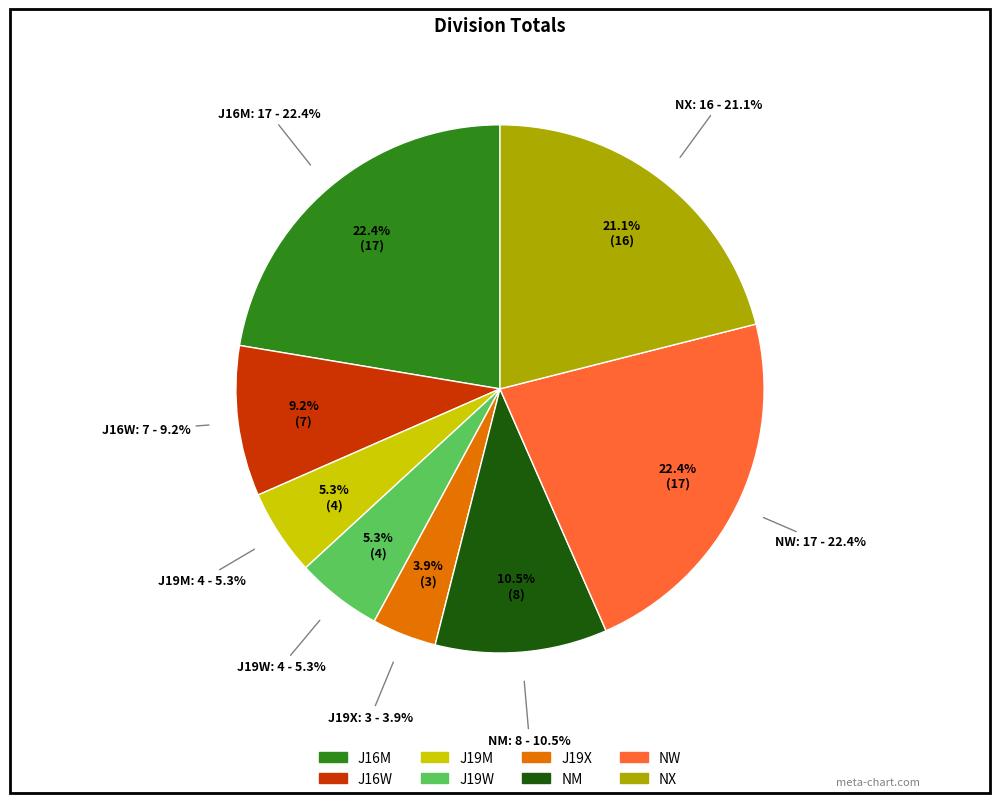

Is it true that J19X is 4% of the pie?

True